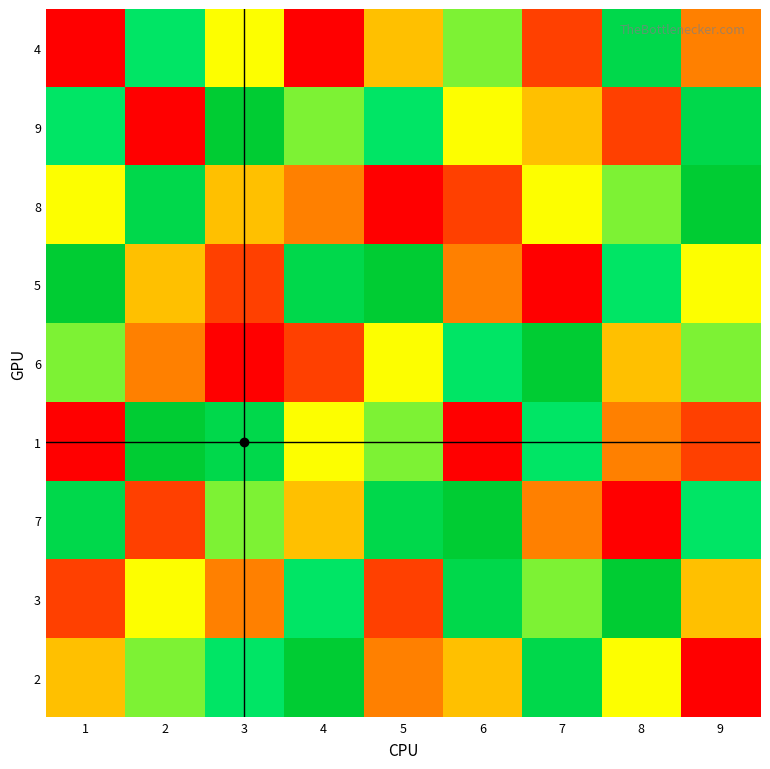

At which category does the chart reach its minimum across all series?

1